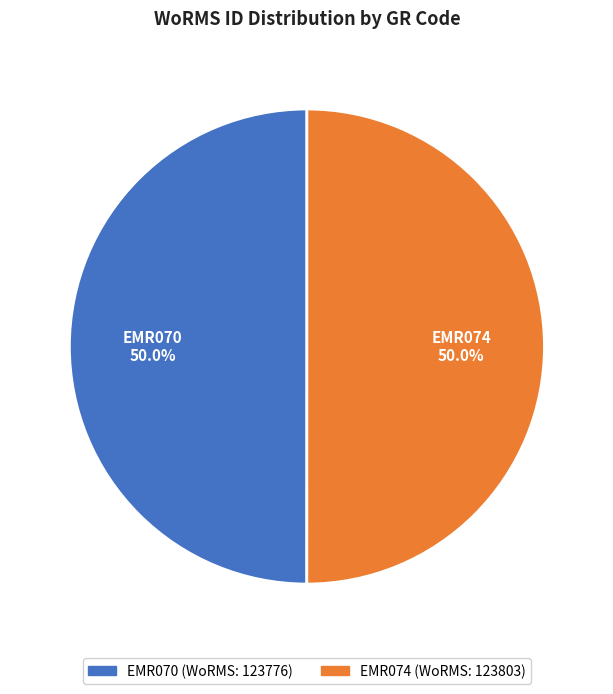

Approximately how many times larger is the value at EMR070 compared to EMR074?

1.0